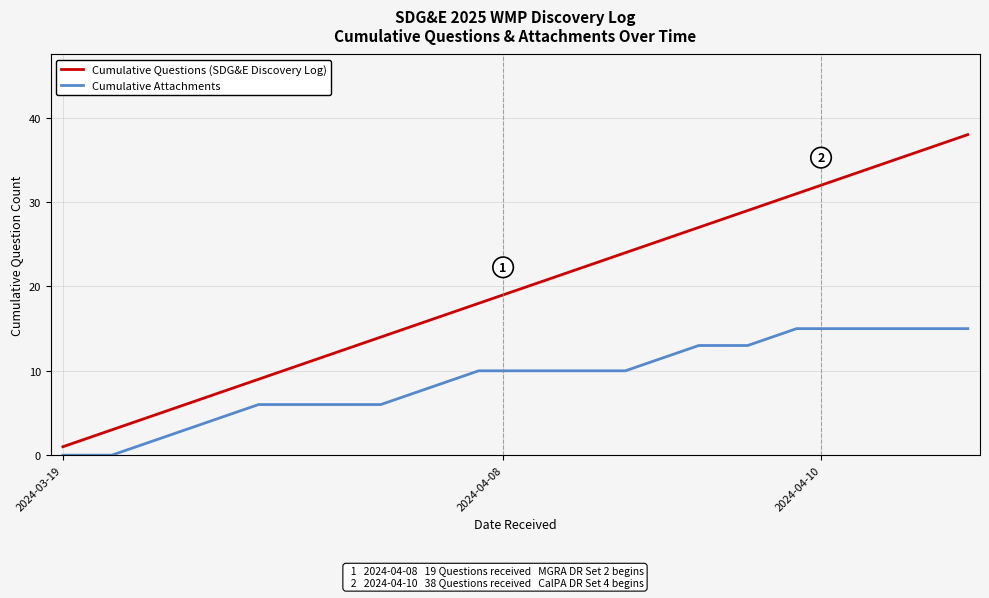

Which series has the largest total across all categories?

Cumulative Questions (SDG&E Discovery Log)